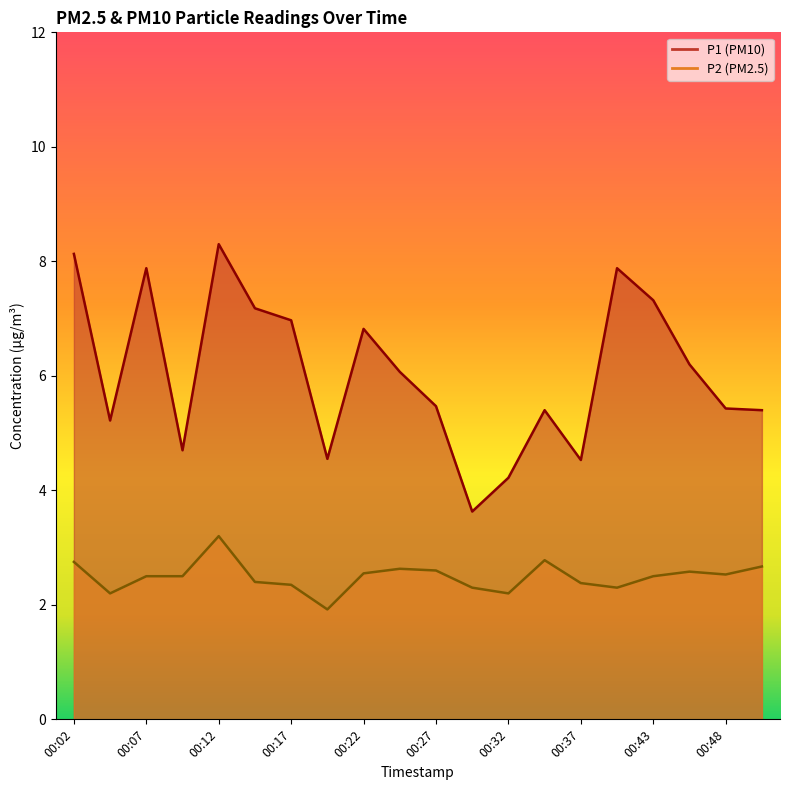

Reading left to right, extract all data points from this chart.

P1: 00:02=8.1	00:04=5.2	00:07=7.9	00:10=4.7	00:12=8.3	00:15=7.2	00:17=7.0	00:20=4.5	00:22=6.8	00:25=6.1	00:27=5.5	00:30=3.6	00:32=4.2	00:35=5.4	00:37=4.5	00:40=7.9	00:43=7.3	00:45=6.2	00:48=5.4	00:51=5.4
P2: 00:02=2.8	00:04=2.2	00:07=2.5	00:10=2.5	00:12=3.2	00:15=2.4	00:17=2.4	00:20=1.9	00:22=2.5	00:25=2.6	00:27=2.6	00:30=2.3	00:32=2.2	00:35=2.8	00:37=2.4	00:40=2.3	00:43=2.5	00:45=2.6	00:48=2.5	00:51=2.7